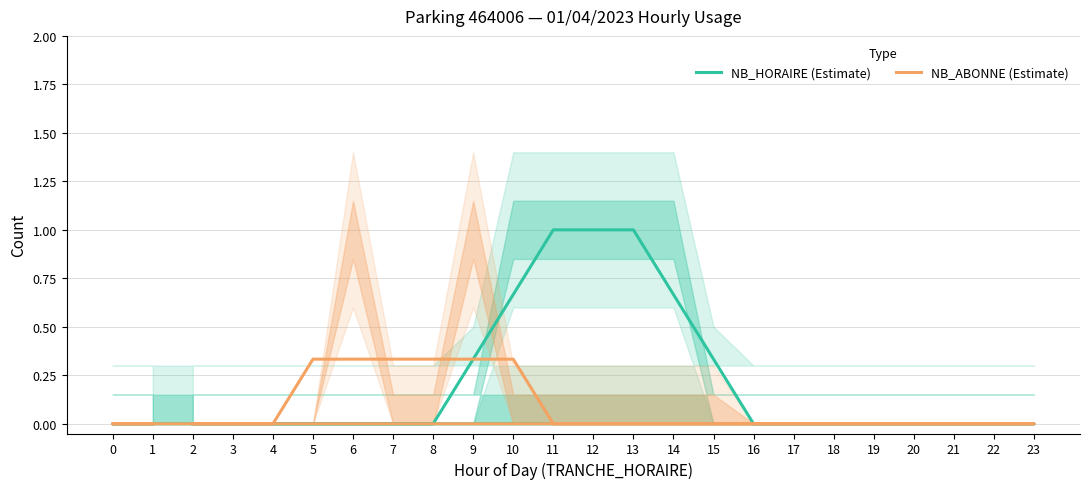

True or false: NB_HORAIRE (Estimate) and NB_ABONNE (Estimate) intersect in this chart.

False